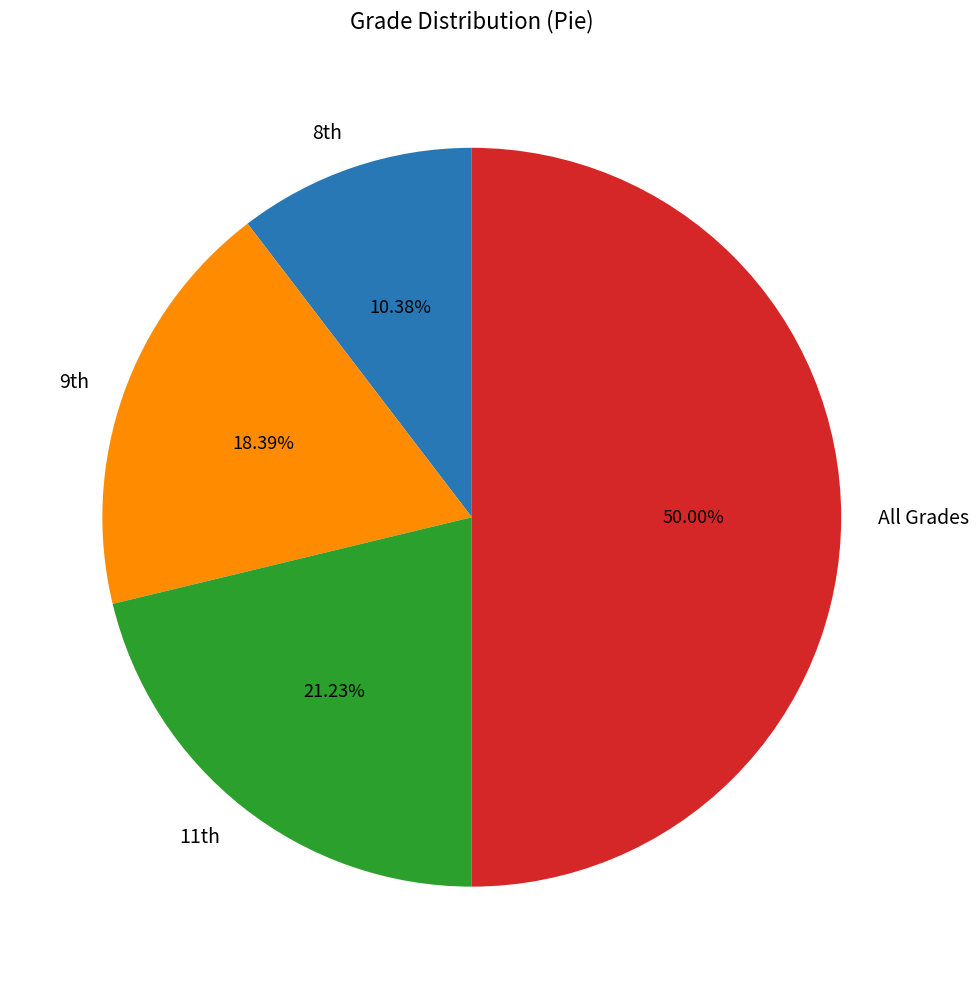

To the nearest percent, what portion does All Grades represent?

50%